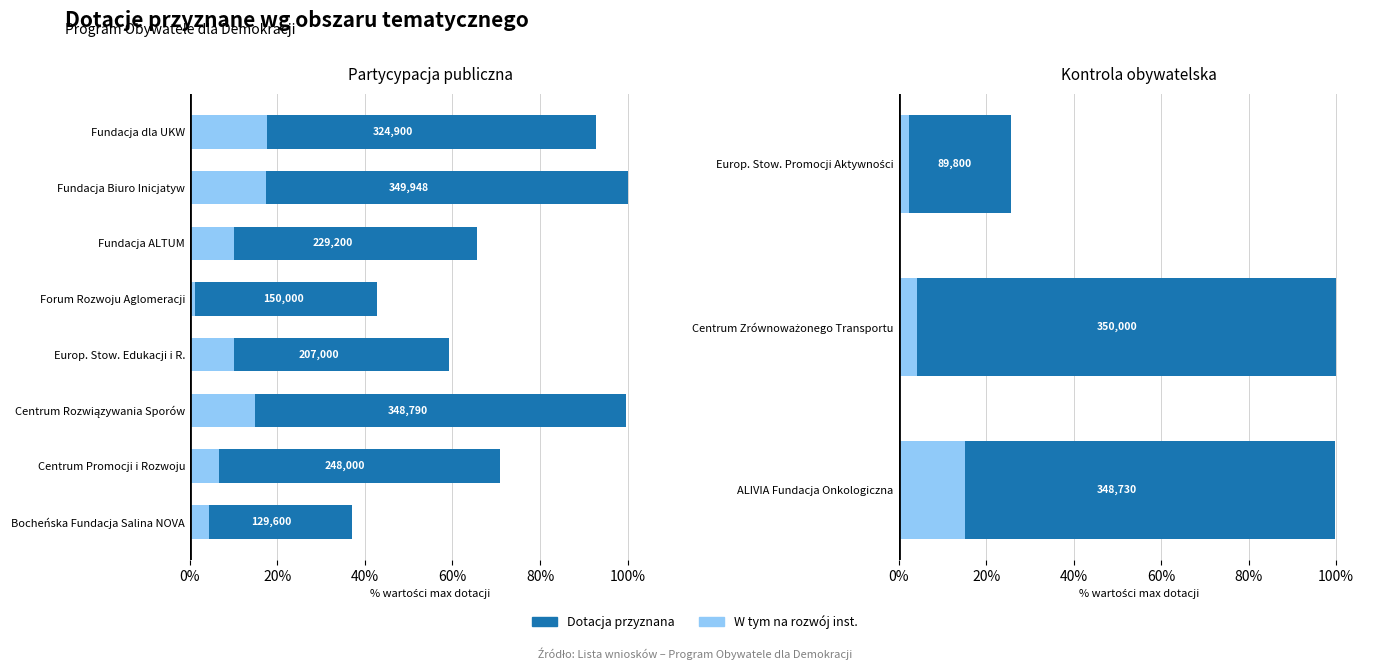

Rank the series by their maximum value, from lowest to highest.

W tym na rozwój inst., Dotacja przyznana